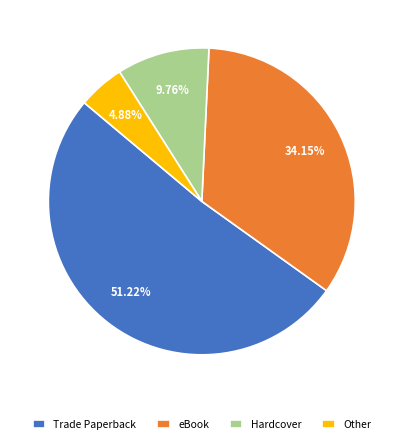

How many segments does this pie chart have?

4